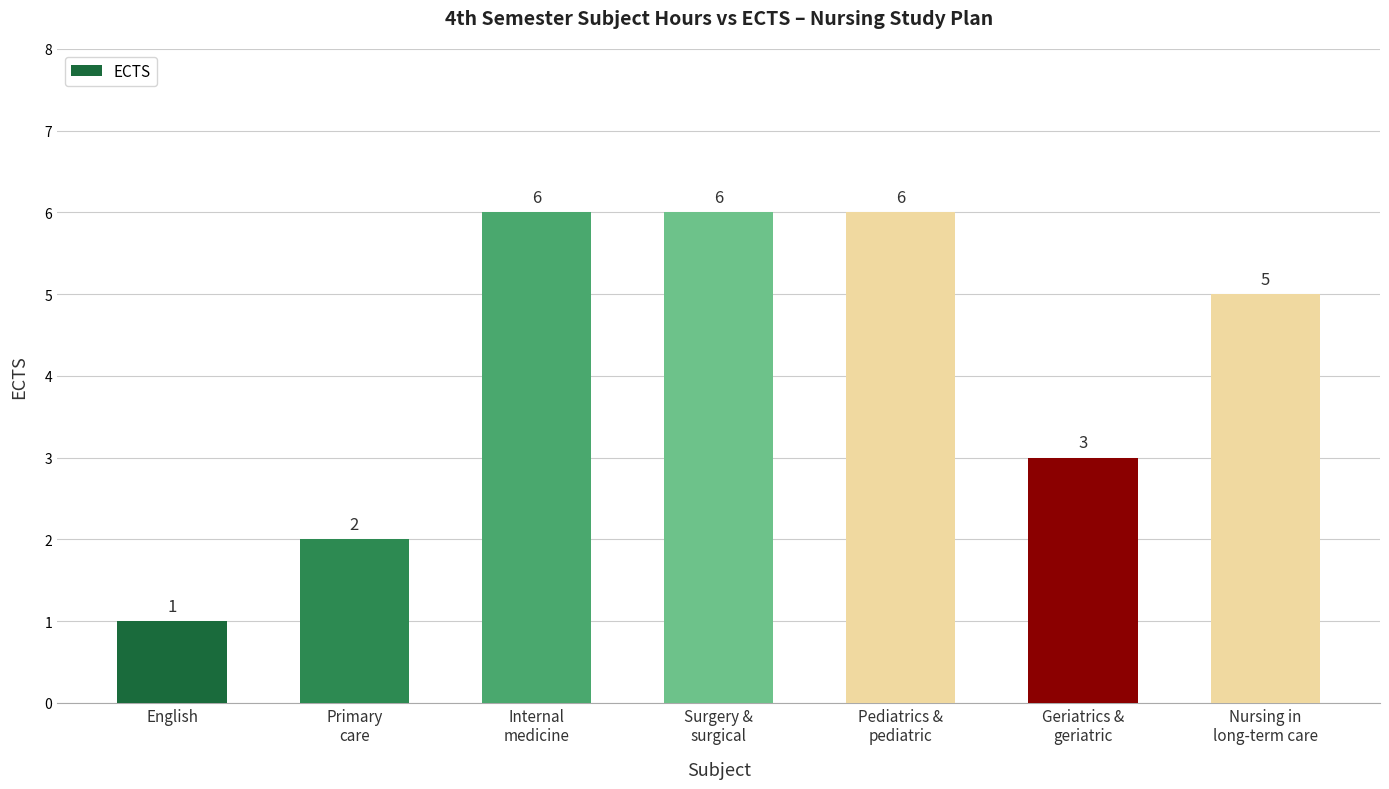

What is the change in value from Pediatrics &
pediatric to Nursing in
long-term care?

-1